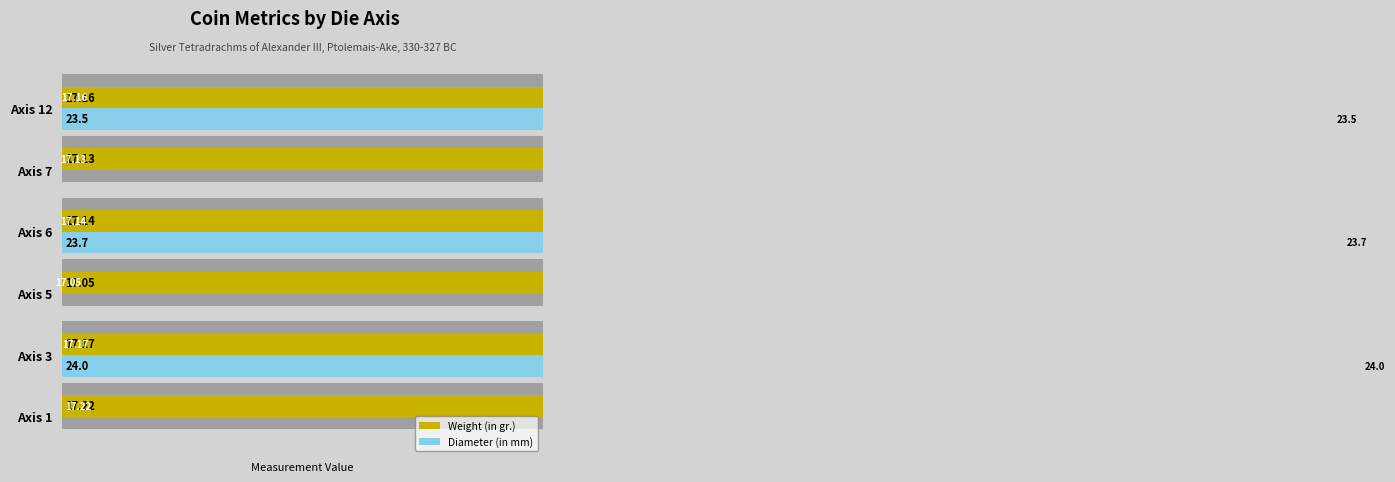

What is the difference between the highest and lowest values at Axis 12?

6.3